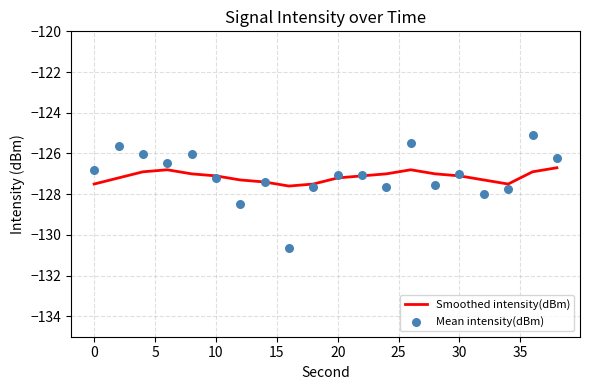

Which series reaches the minimum Y coordinate?

Mean intensity(dBm)